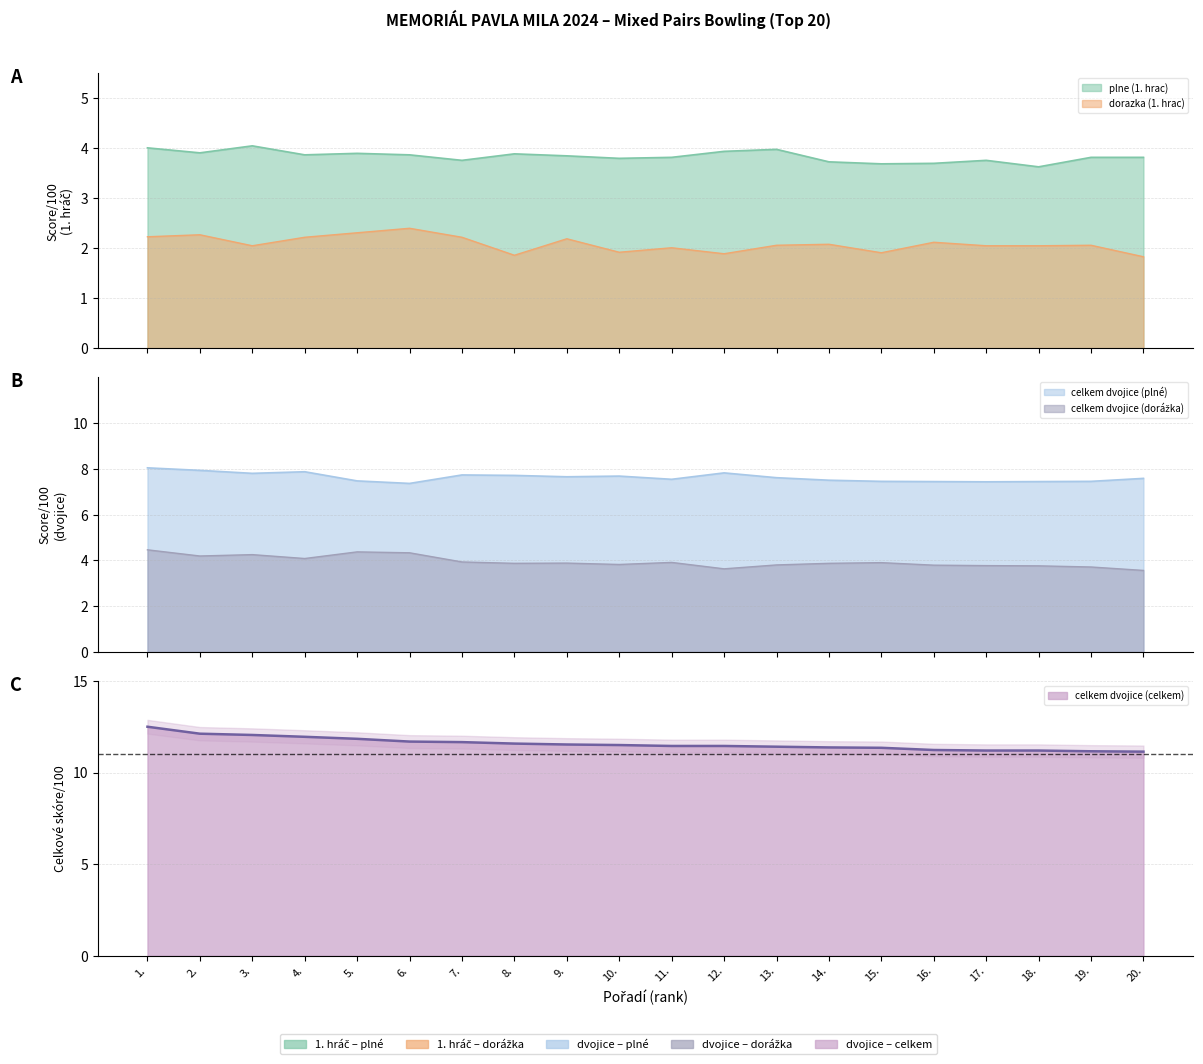

What is the sum of all plne (1. hrac) values?

76.8